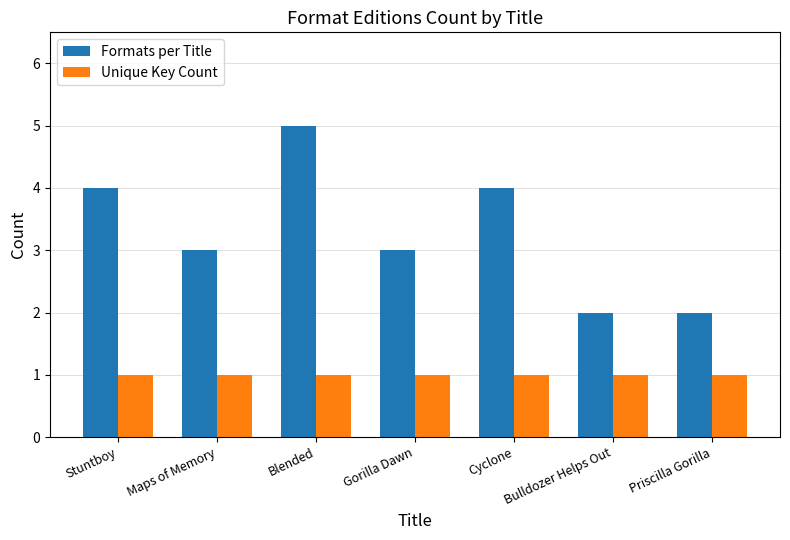

The Formats per Title series shows 1 at Bulldozer Helps Out. True or false?

False